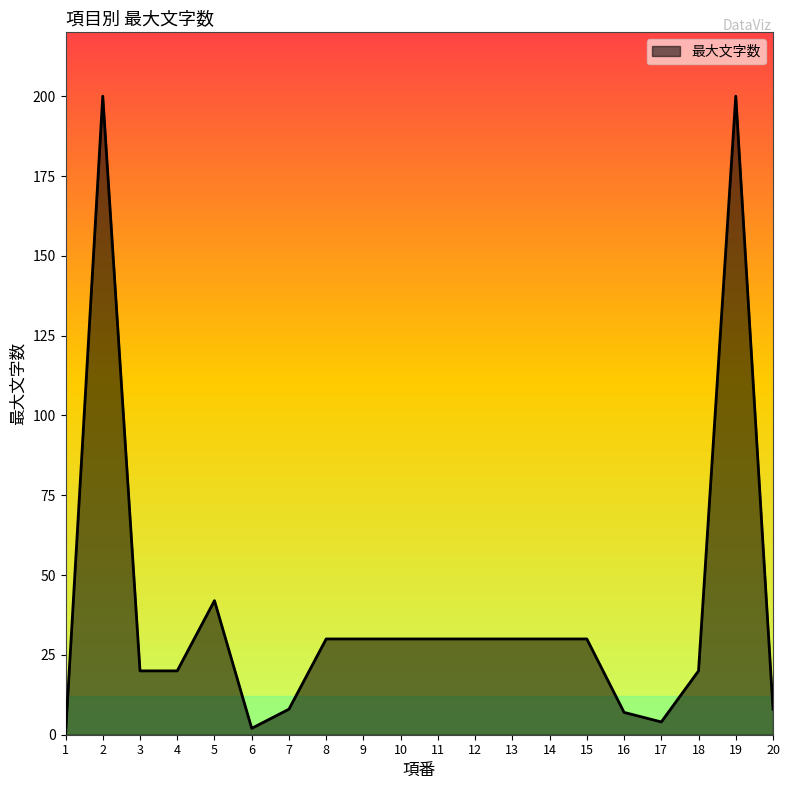

What is the greatest value displayed?

200